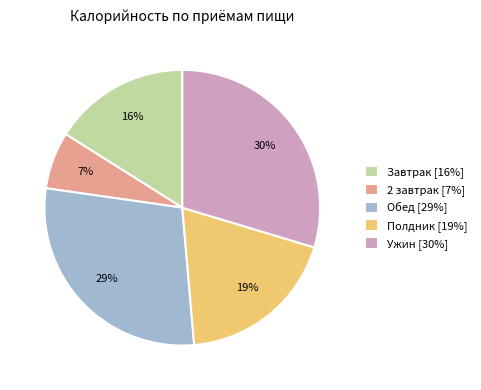

Rank the categories by value from lowest to highest.

2 завтрак, Завтрак, Полдник, Обед, Ужин